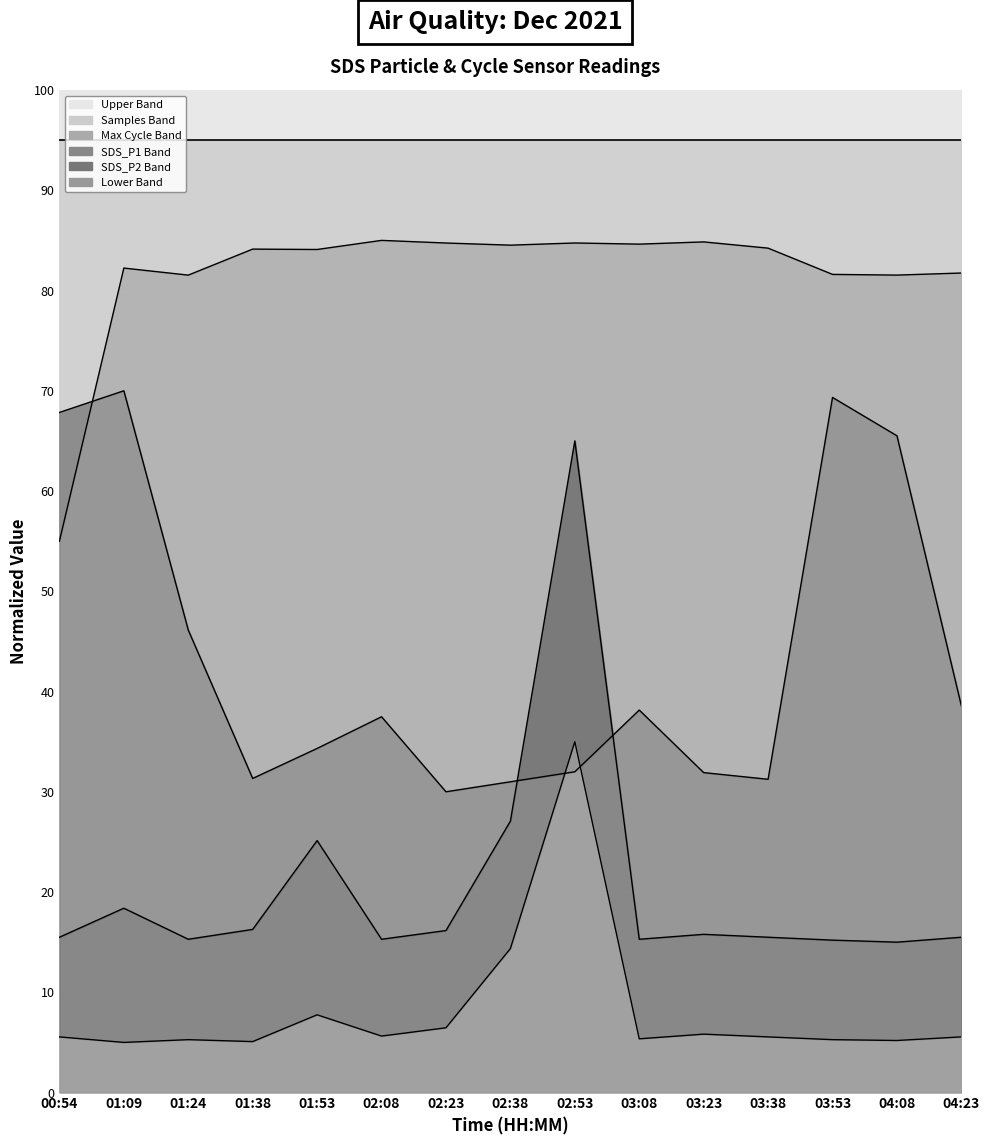

In SDS_P2, how many points are lower than both neighbors (excluding endpoints)?

5